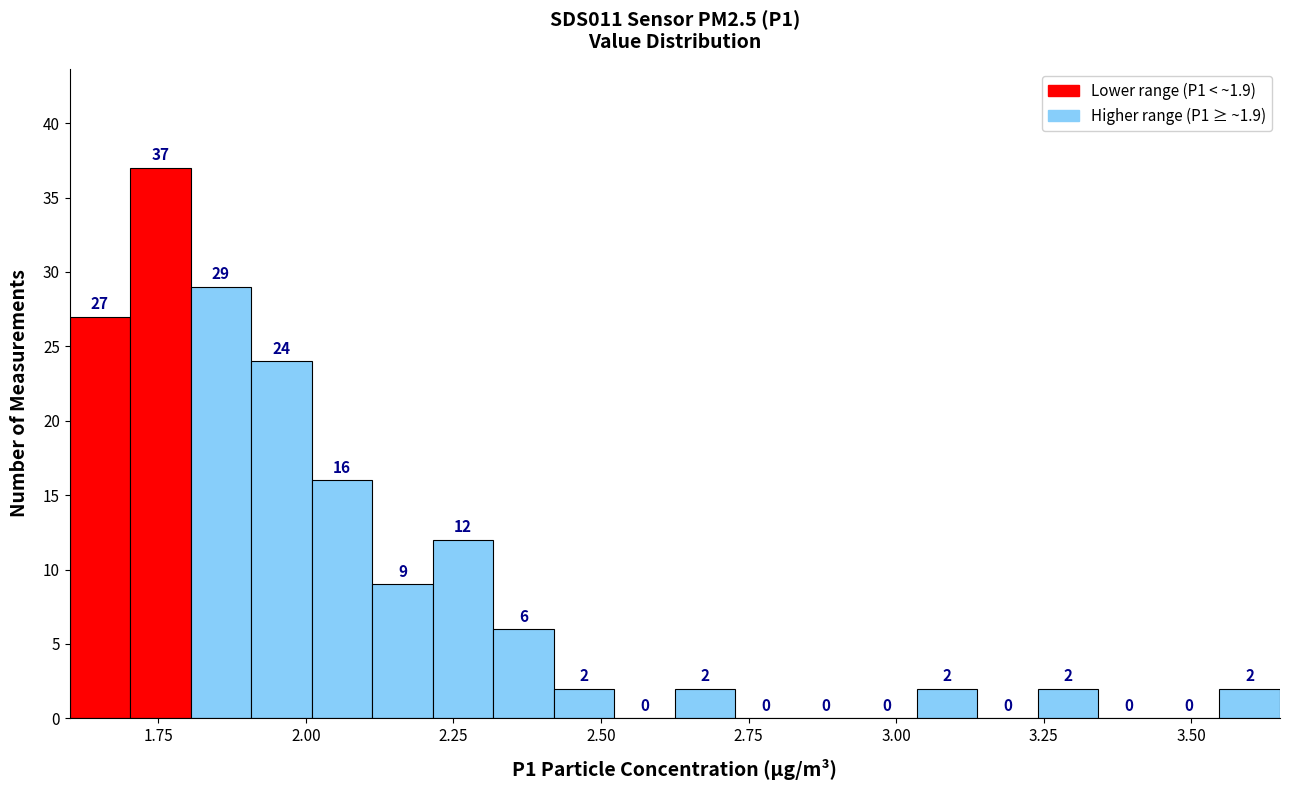

Around what value on the x-axis is the tallest bar? Give the approximate position of its centre, as read against the axis.

1.75